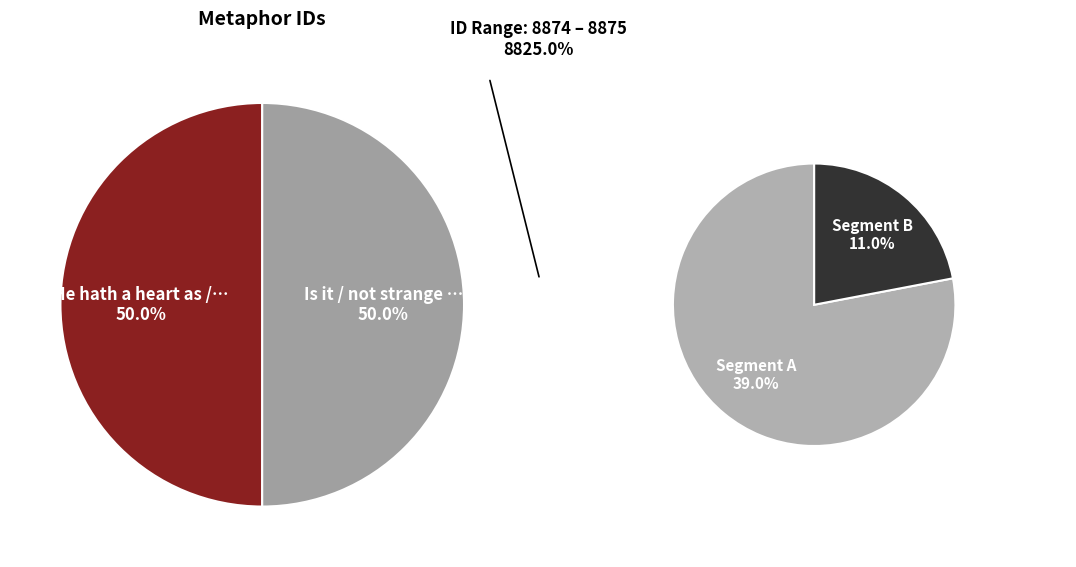

To the nearest percent, what percentage of the pie is Is it / not strange that sheep's guts?

50%